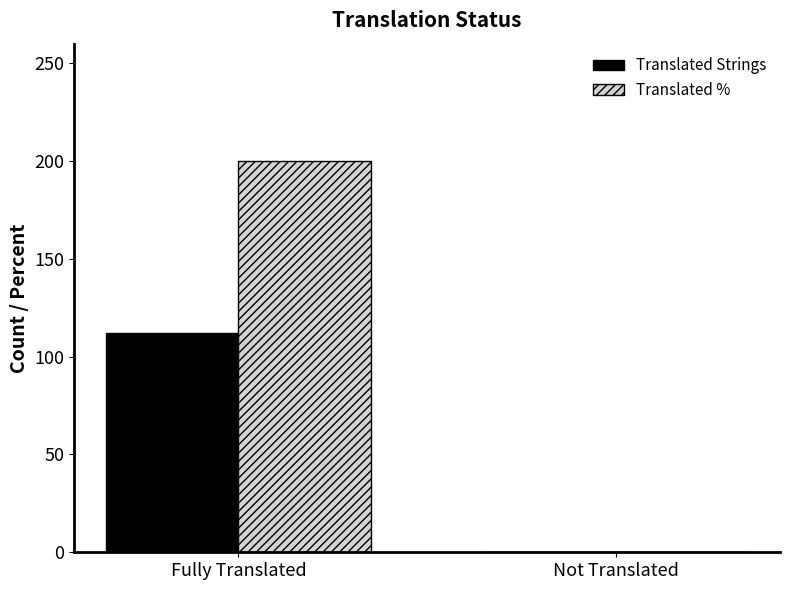

How many Translated Strings values are between 0 and 112?

2